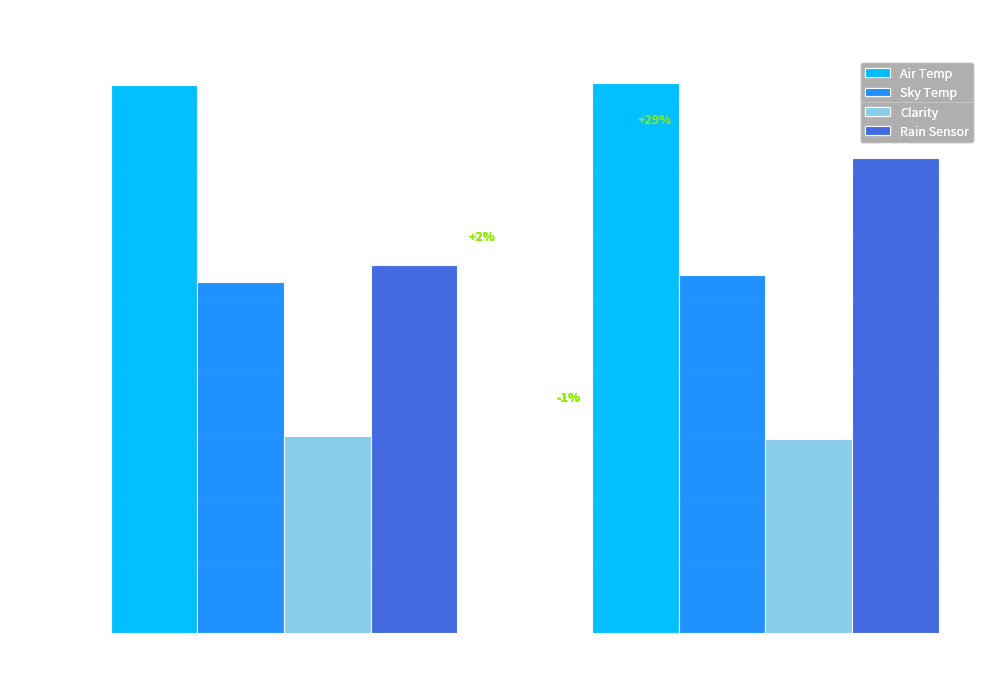

What is the value of the Air Temp bar at the 2nd from the left?

20.7